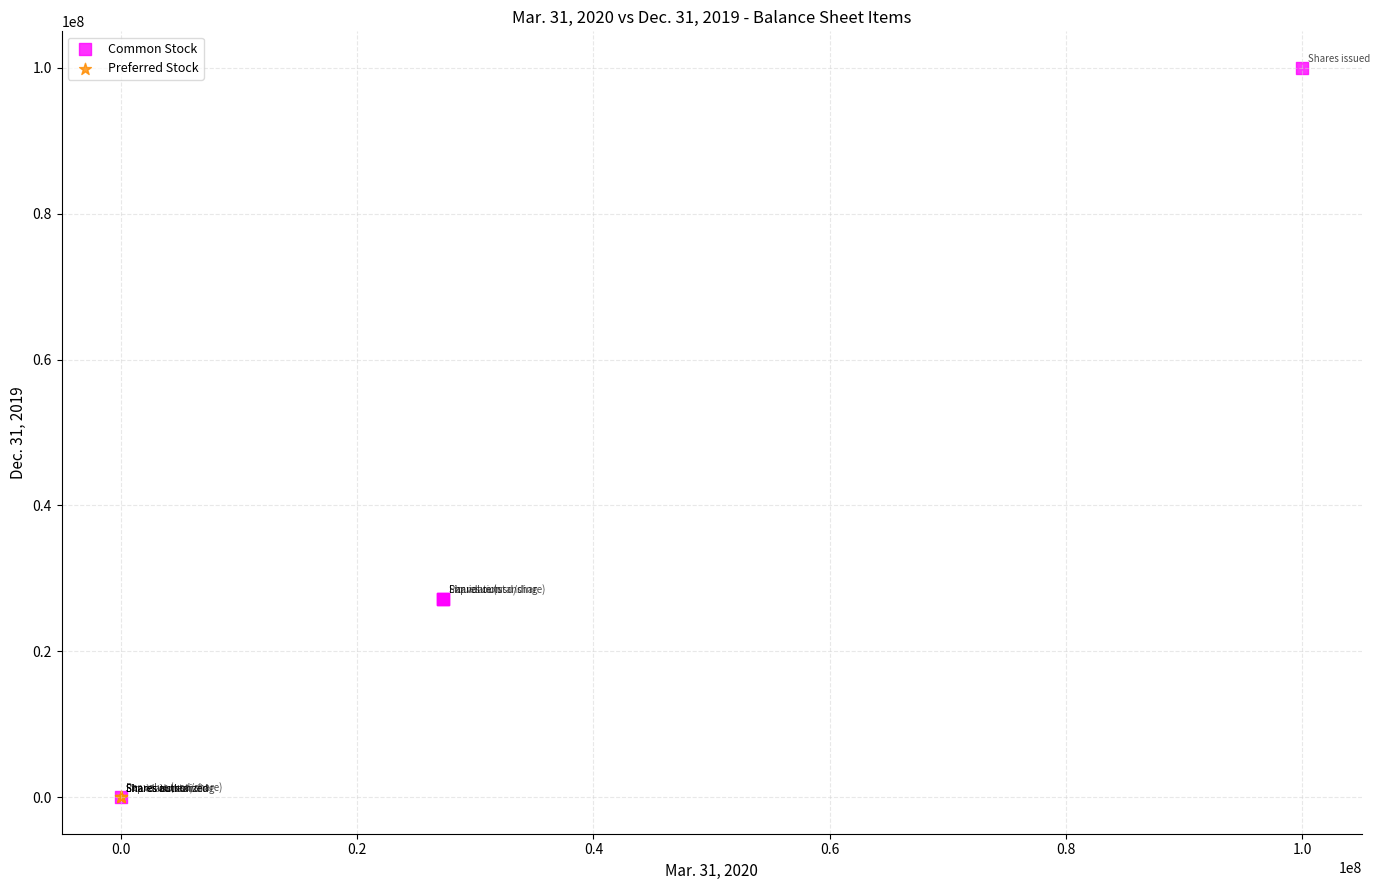

What are all the series names shown in the legend?

Common Stock, Preferred Stock